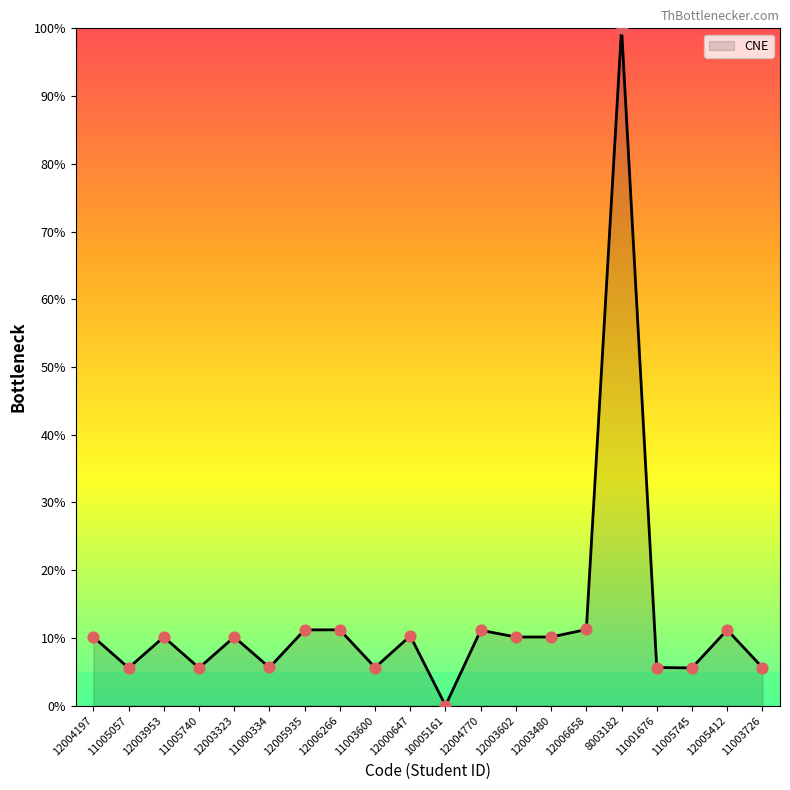

What is the change in value from 12004770 to 12006658?

+0.1